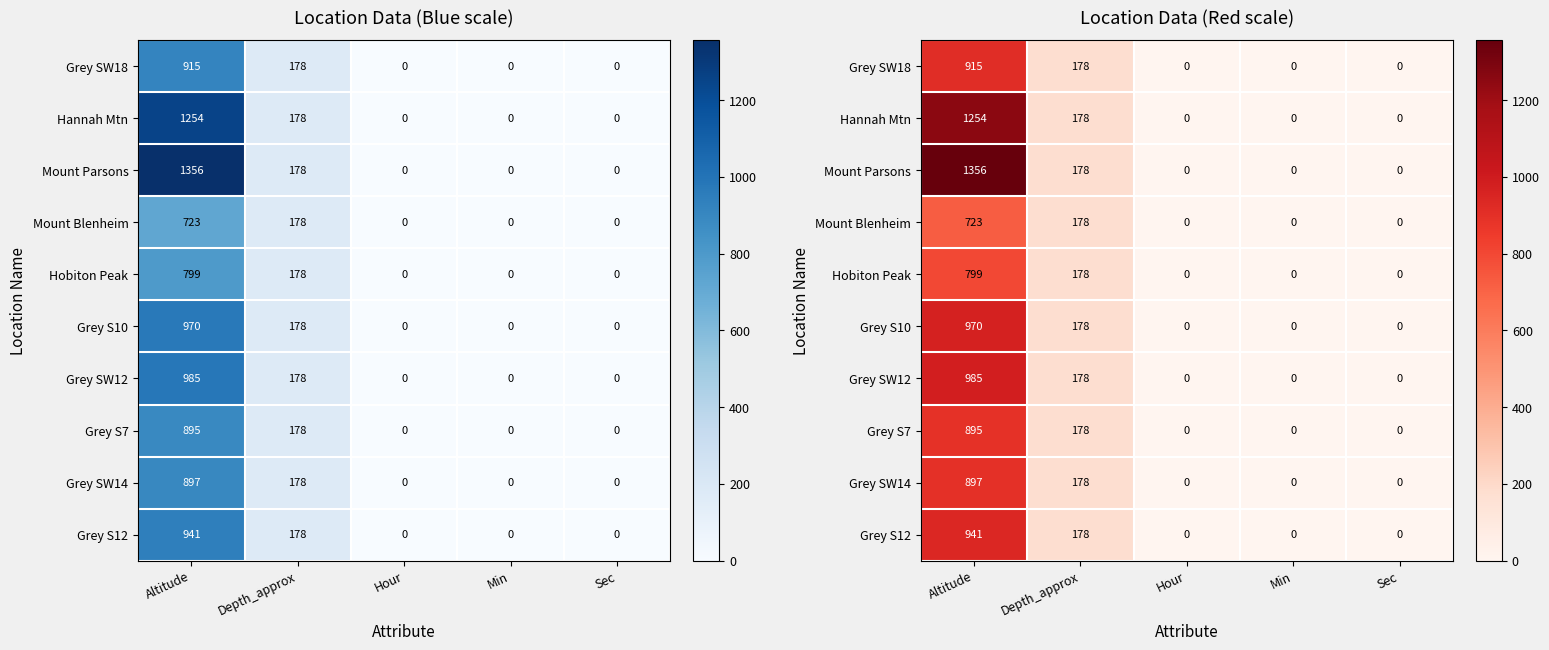

How many Mount Parsons values are between 0 and 178?

4